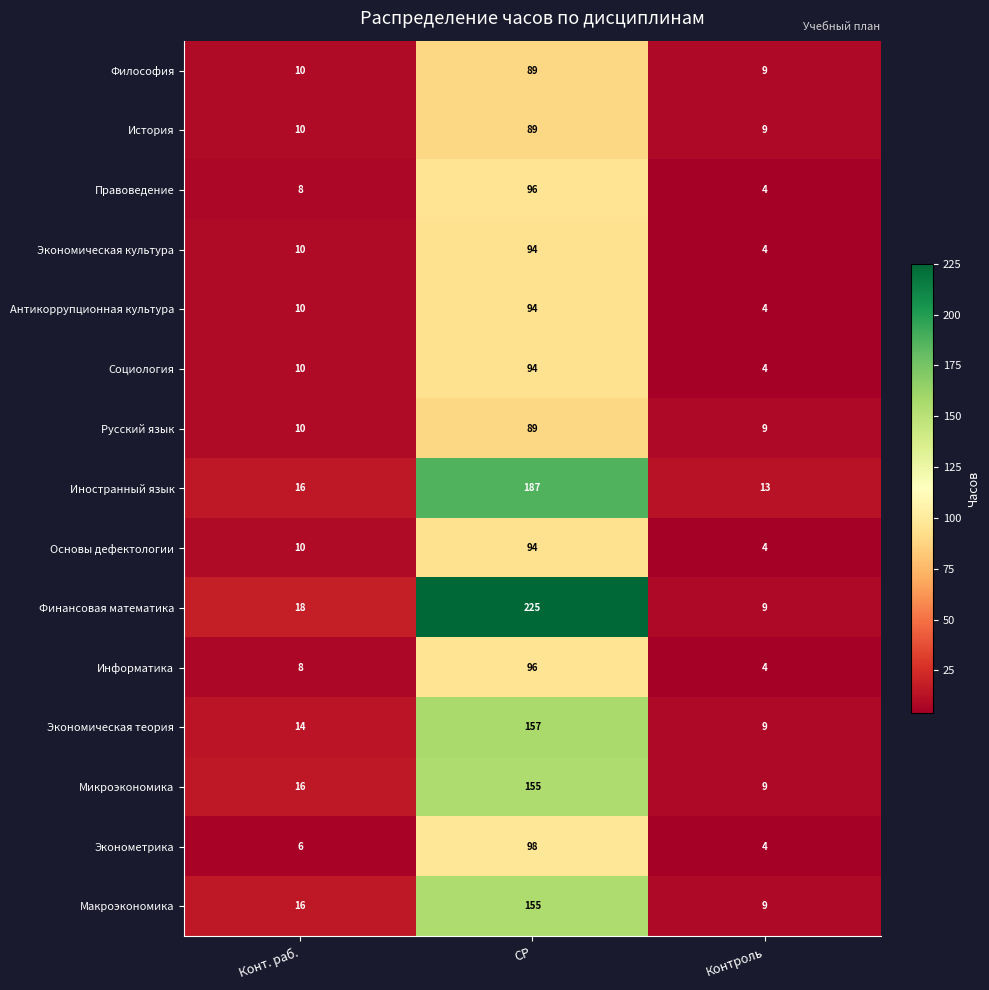

Is it true that Макроэкономика equals 155 at СР?

True